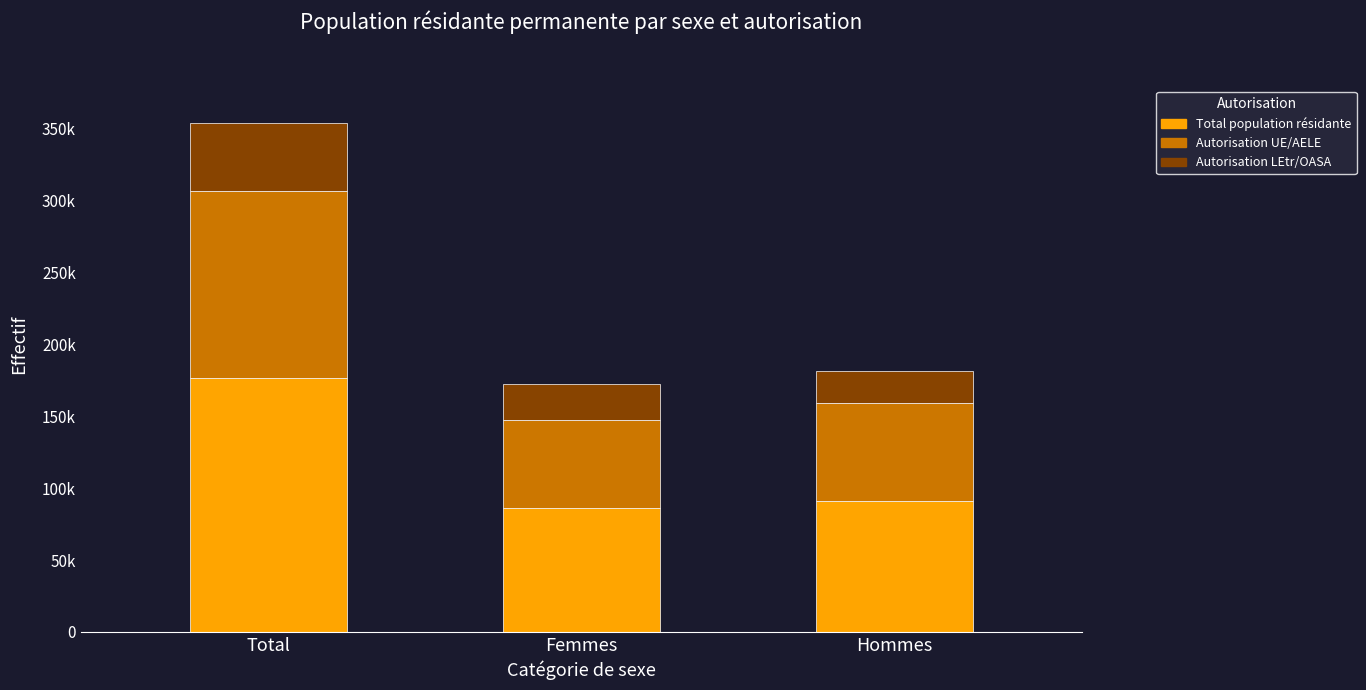

What are all the series names shown in the legend?

Total population résidante, Autorisation UE/AELE, Autorisation LEtr/OASA